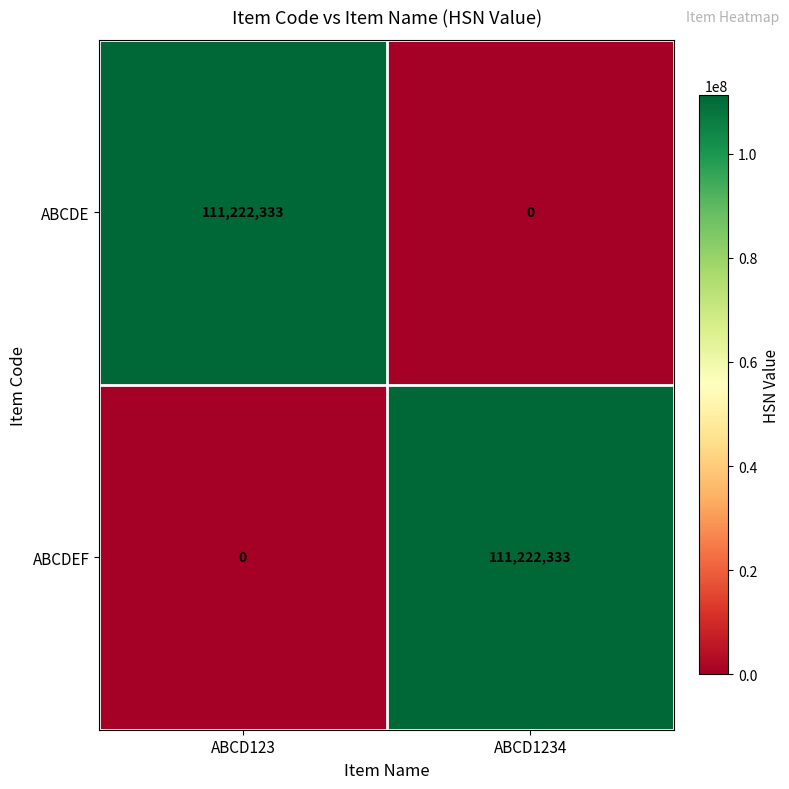

At which label is ABCDEF closest to 55611166?

ABCD123